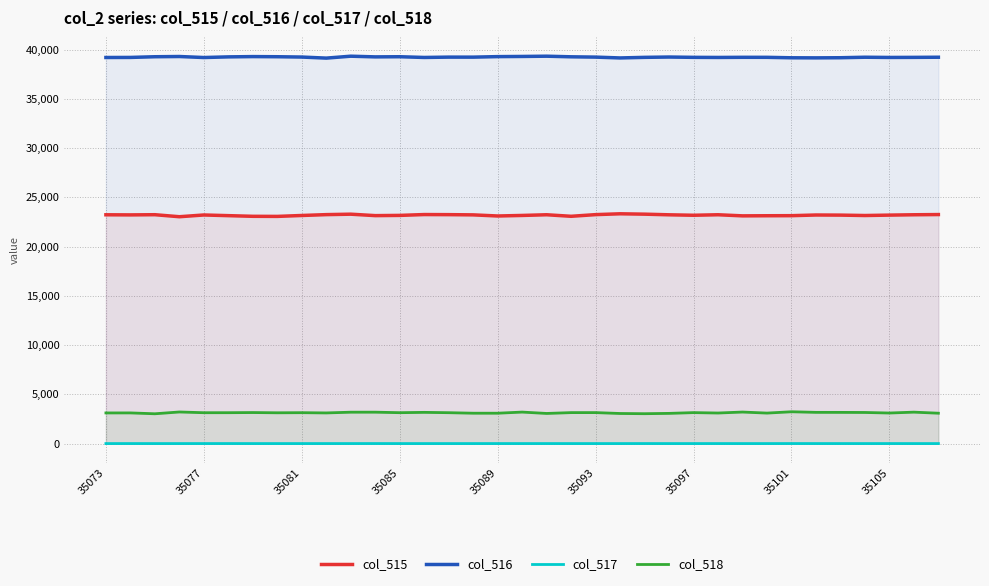

What is the maximum value for col_515?

23329